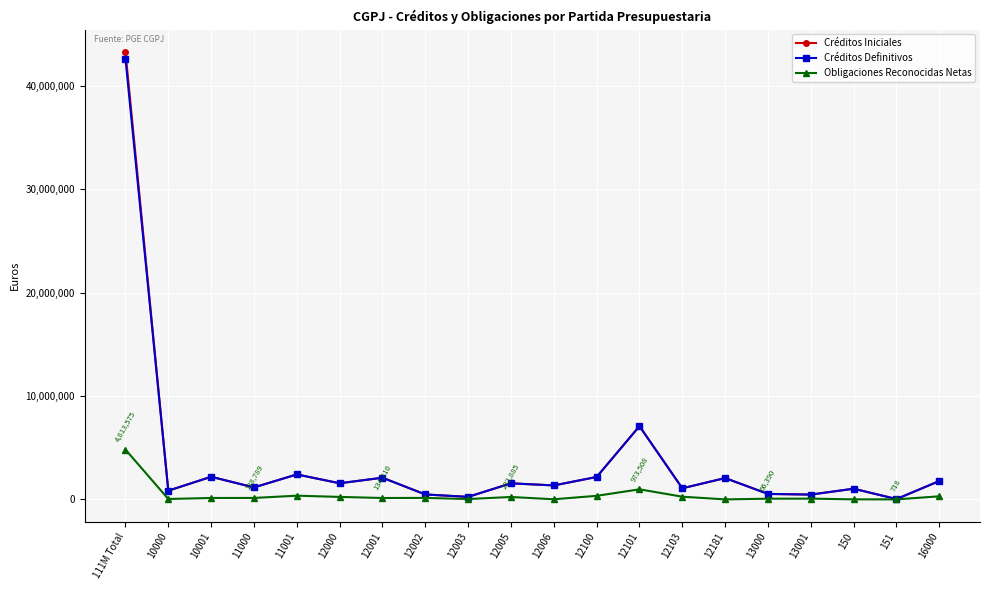

Where does the Créditos Iniciales series first go above 1554000?

111M Total